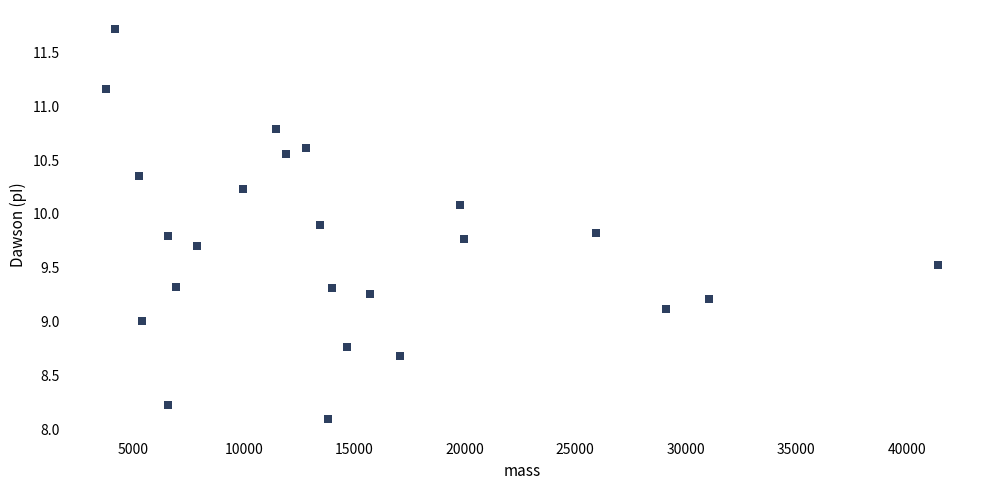

What is the range of X values (max minus min)?

37647.2